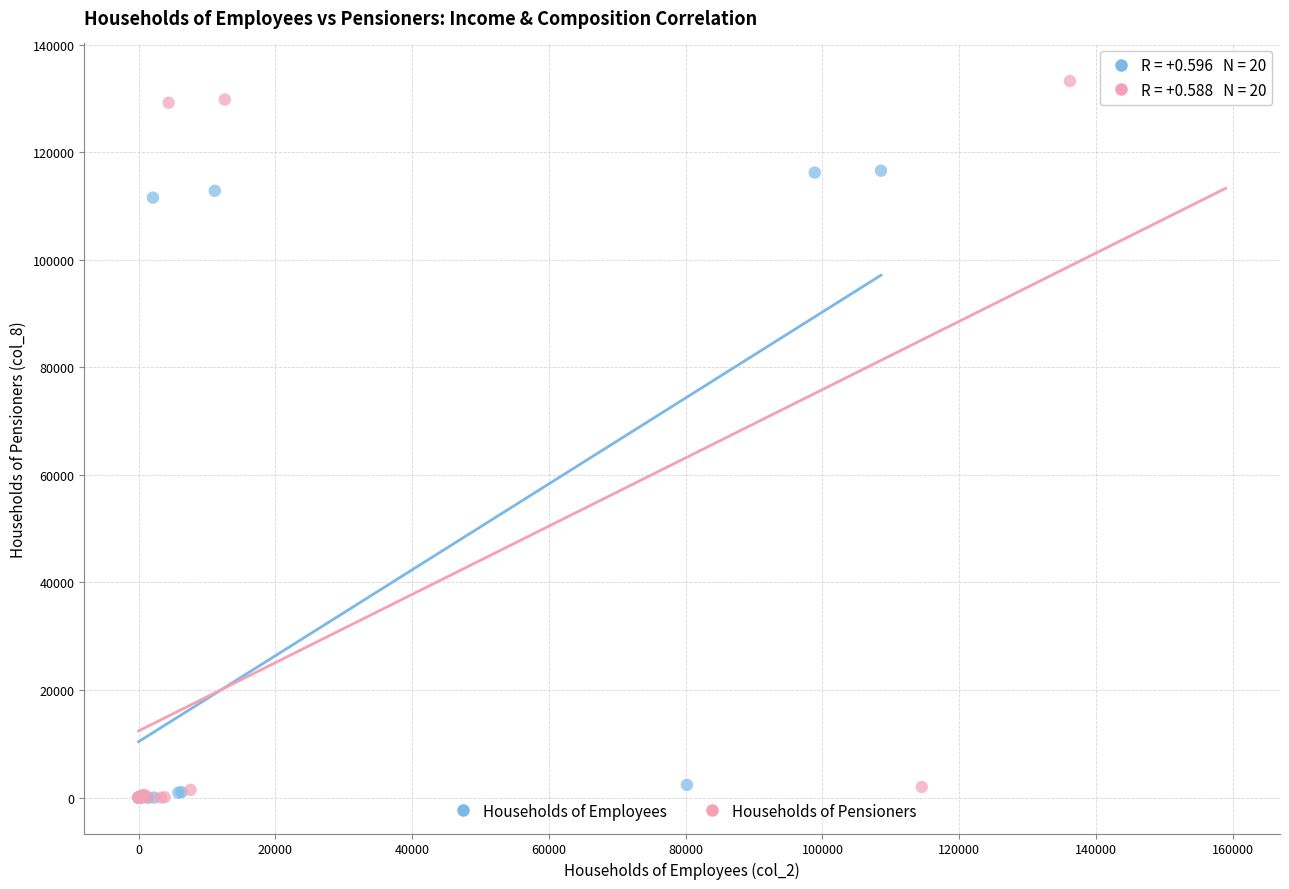

Which series has the largest Y range (max minus min)?

Households of Pensioners